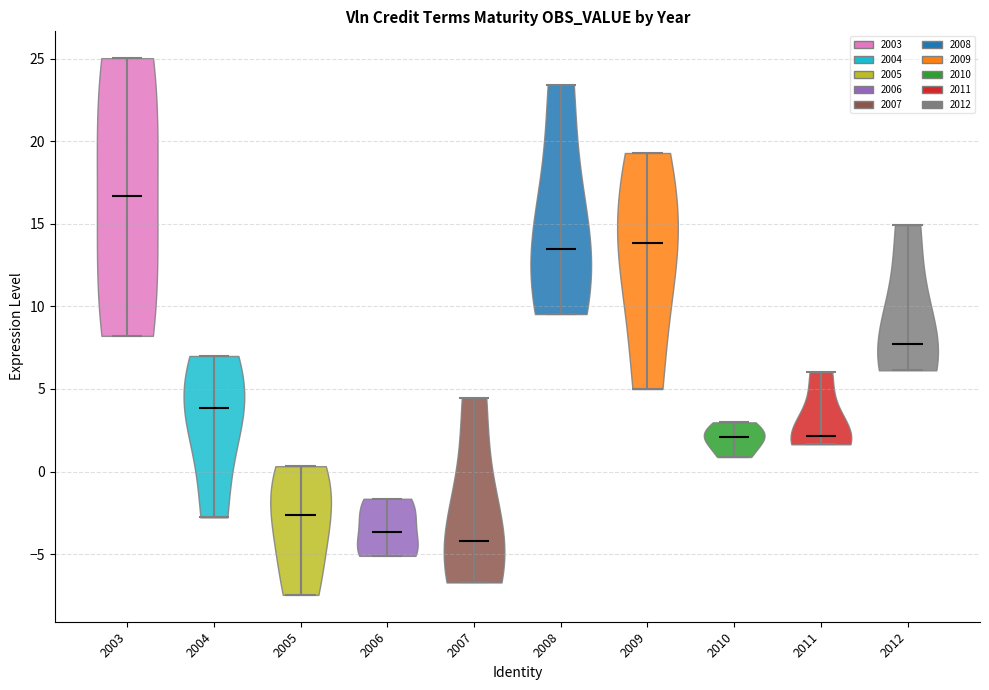

Reading left to right, read every violin against the y-axis: where its median line is, and the lowest and highest points it reaches. The values are not printed on the chart, so give them approximately, as read against the axis.

2003: median line 16.5, lowest point 8.0, highest point 25.0
2004: median line 4.0, lowest point -3.0, highest point 7.0
2005: median line -2.5, lowest point -7.5, highest point 0.5
2006: median line -3.5, lowest point -5.0, highest point -1.5
2007: median line -4.0, lowest point -6.5, highest point 4.5
2008: median line 13.5, lowest point 9.5, highest point 23.5
2009: median line 14.0, lowest point 5.0, highest point 19.5
2010: median line 2.0, lowest point 1.0, highest point 3.0
2011: median line 2.0, lowest point 1.5, highest point 6.0
2012: median line 7.5, lowest point 6.0, highest point 15.0